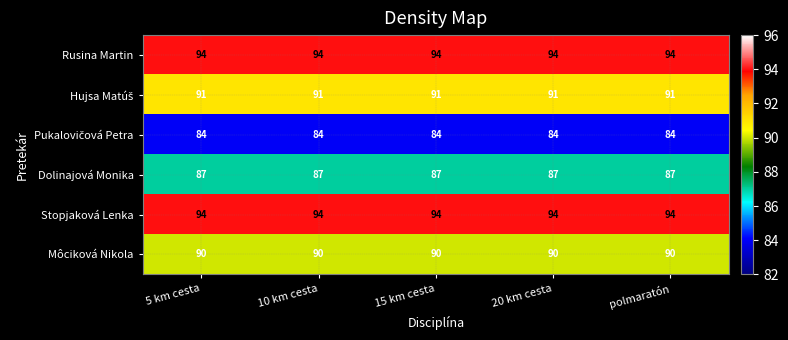

What is the greatest value displayed?

94